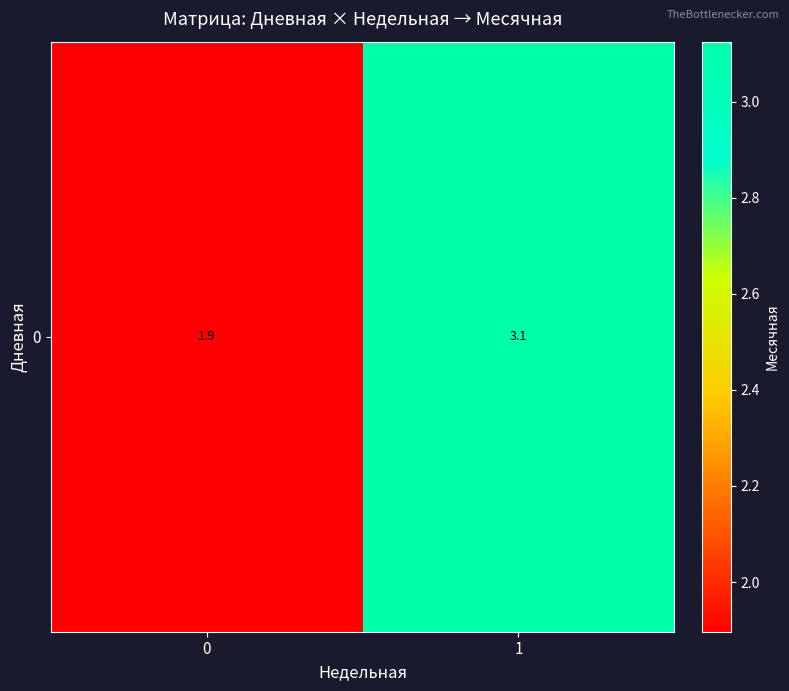

Is it true that the value at 1 is 3.1?

True